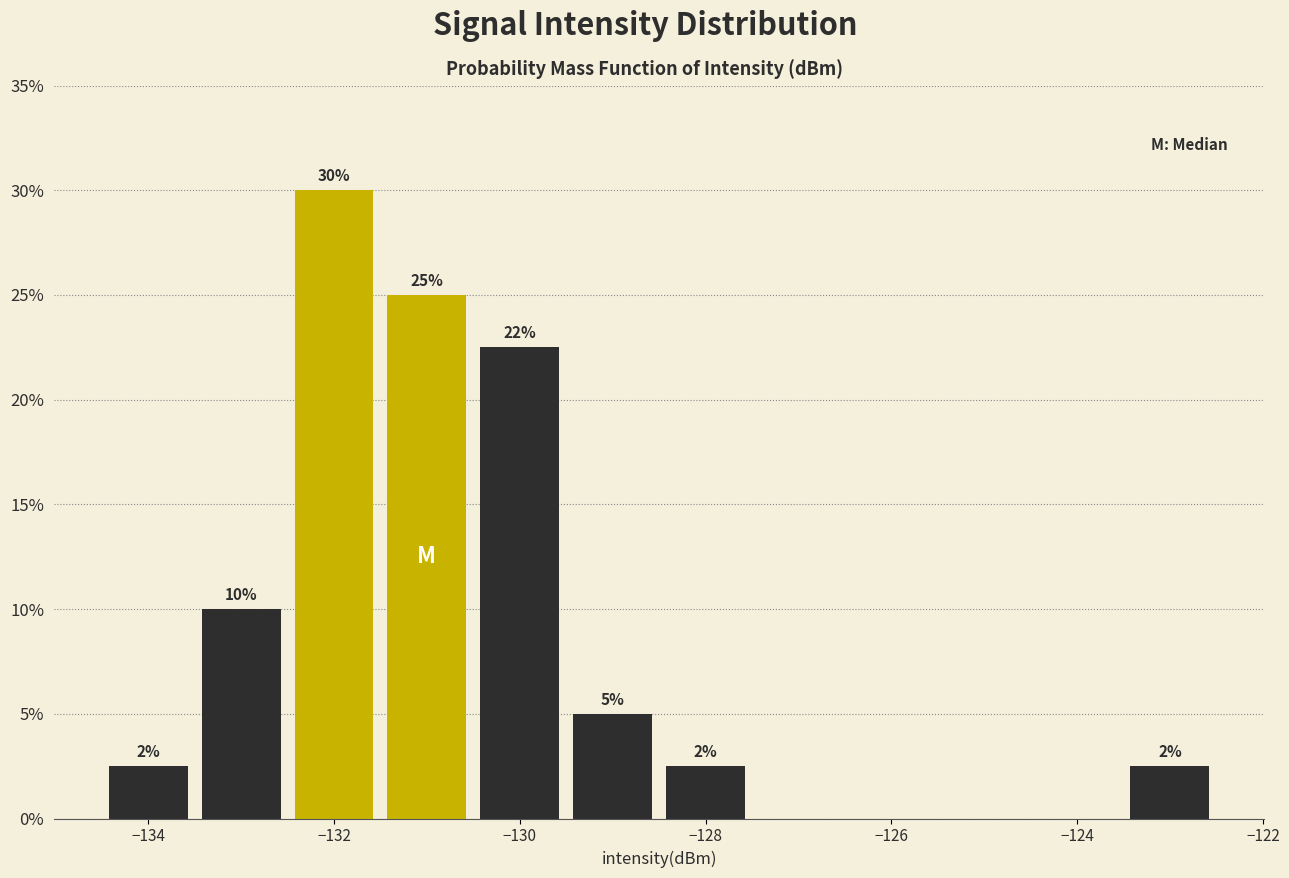

Over which range of the x-axis is the bar tallest?

-132.5 to -131.5